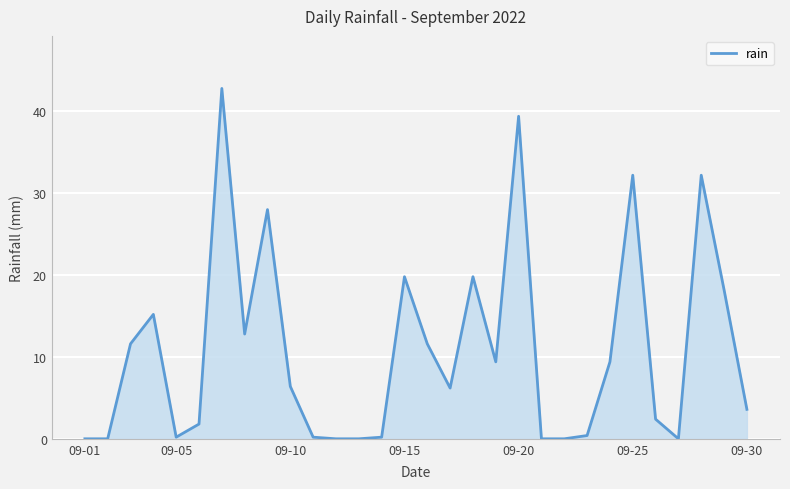

True or false: there are more than 2 points higher than both neighbors.

True